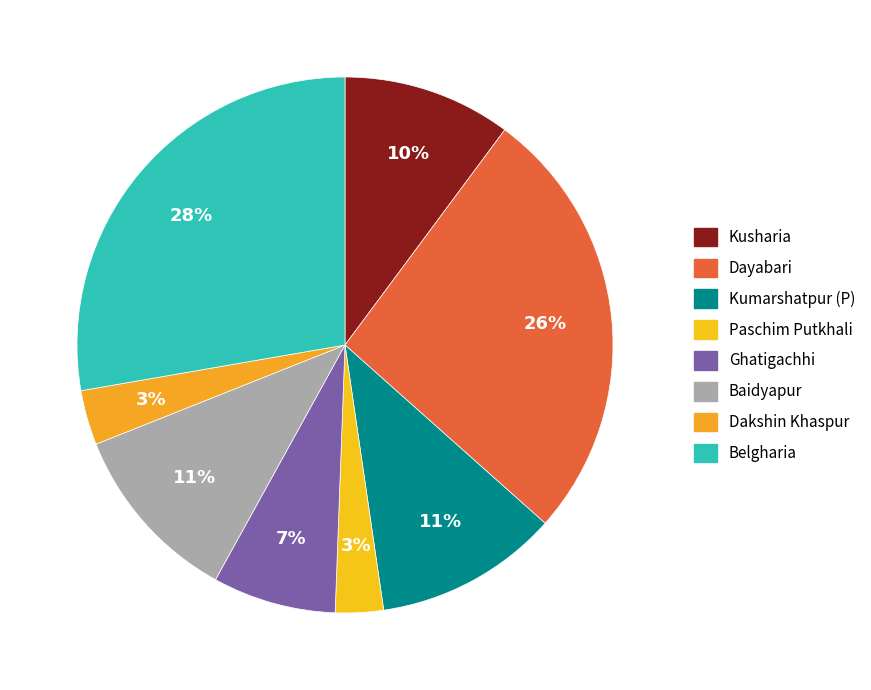

Which category has the smallest portion of the pie?

Paschim Putkhali